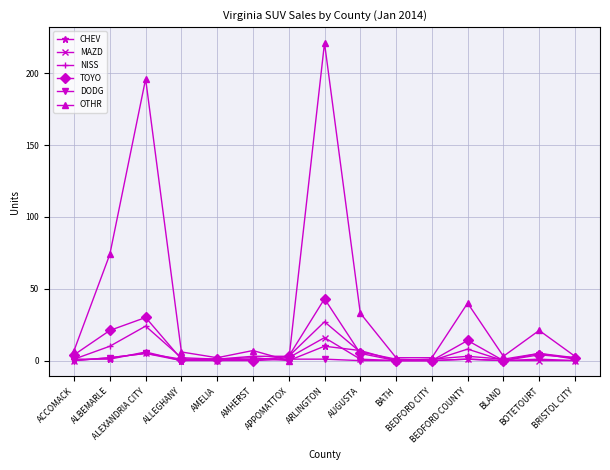

Reading left to right, transcribe all the data shown in this chart.

CHEV: ACCOMACK=1	ALBEMARLE=1	ALEXANDRIA CITY=6	ALLEGHANY=0	AMELIA=1	AMHERST=2	APPOMATTOX=0	ARLINGTON=10	AUGUSTA=7	BATH=0	BEDFORD CITY=1	BEDFORD COUNTY=3	BLAND=1	BOTETOURT=5	BRISTOL CITY=1
MAZD: ACCOMACK=0	ALBEMARLE=2	ALEXANDRIA CITY=5	ALLEGHANY=1	AMELIA=0	AMHERST=1	APPOMATTOX=2	ARLINGTON=16	AUGUSTA=1	BATH=0	BEDFORD CITY=0	BEDFORD COUNTY=1	BLAND=0	BOTETOURT=0	BRISTOL CITY=0
NISS: ACCOMACK=1	ALBEMARLE=10	ALEXANDRIA CITY=24	ALLEGHANY=2	AMELIA=1	AMHERST=3	APPOMATTOX=3	ARLINGTON=27	AUGUSTA=6	BATH=1	BEDFORD CITY=0	BEDFORD COUNTY=8	BLAND=0	BOTETOURT=5	BRISTOL CITY=2
TOYO: ACCOMACK=4	ALBEMARLE=21	ALEXANDRIA CITY=30	ALLEGHANY=1	AMELIA=1	AMHERST=0	APPOMATTOX=3	ARLINGTON=43	AUGUSTA=5	BATH=0	BEDFORD CITY=0	BEDFORD COUNTY=14	BLAND=0	BOTETOURT=4	BRISTOL CITY=2
DODG: ACCOMACK=0	ALBEMARLE=2	ALEXANDRIA CITY=5	ALLEGHANY=0	AMELIA=0	AMHERST=0	APPOMATTOX=1	ARLINGTON=1	AUGUSTA=0	BATH=0	BEDFORD CITY=0	BEDFORD COUNTY=1	BLAND=0	BOTETOURT=1	BRISTOL CITY=0
OTHR: ACCOMACK=7	ALBEMARLE=74	ALEXANDRIA CITY=196	ALLEGHANY=6	AMELIA=2	AMHERST=7	APPOMATTOX=0	ARLINGTON=221	AUGUSTA=33	BATH=2	BEDFORD CITY=2	BEDFORD COUNTY=40	BLAND=3	BOTETOURT=21	BRISTOL CITY=3